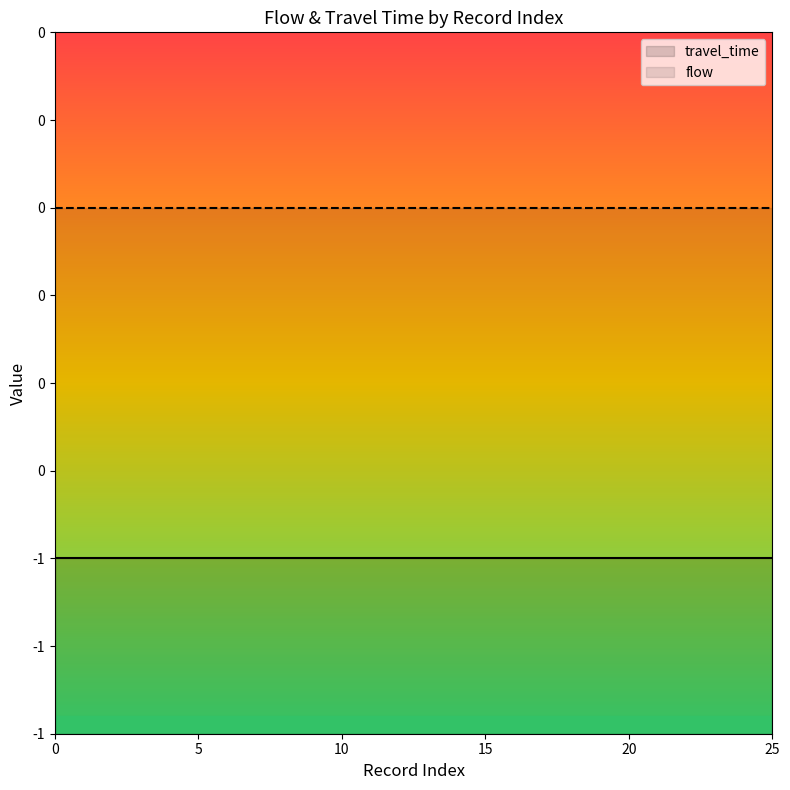

Which series changed the most between 4 and 11?

travel_time